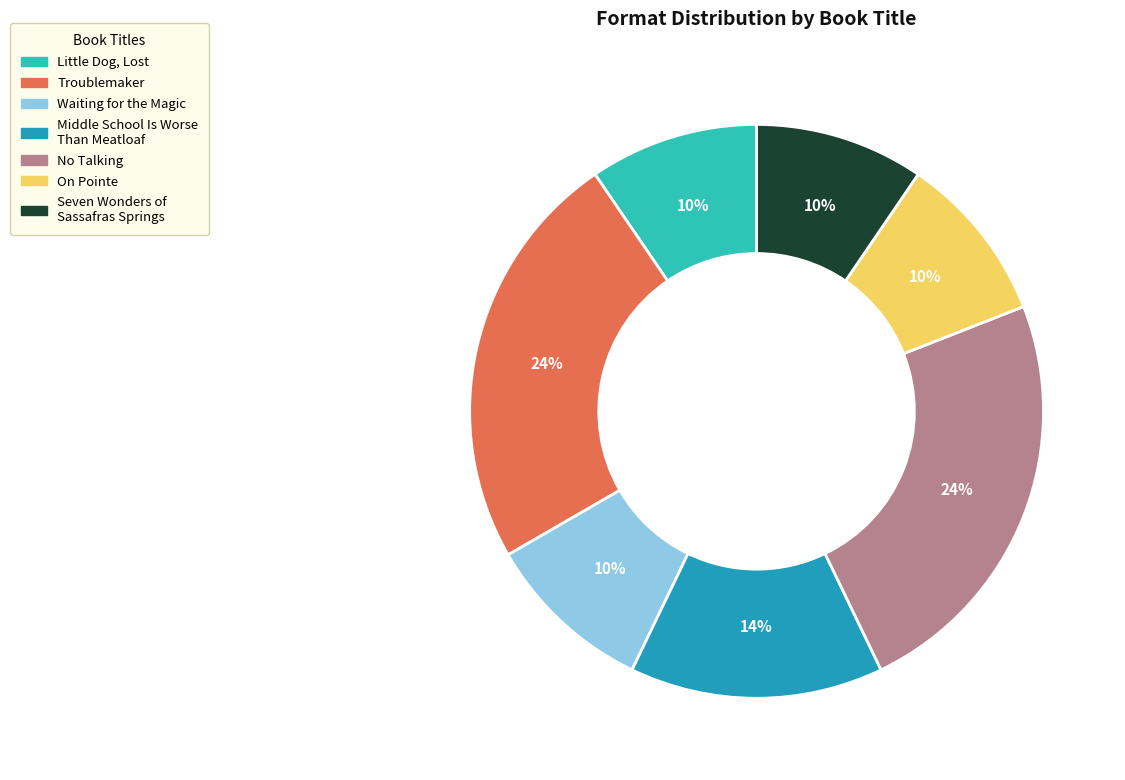

Does Troublemaker account for over 50% of the chart?

No